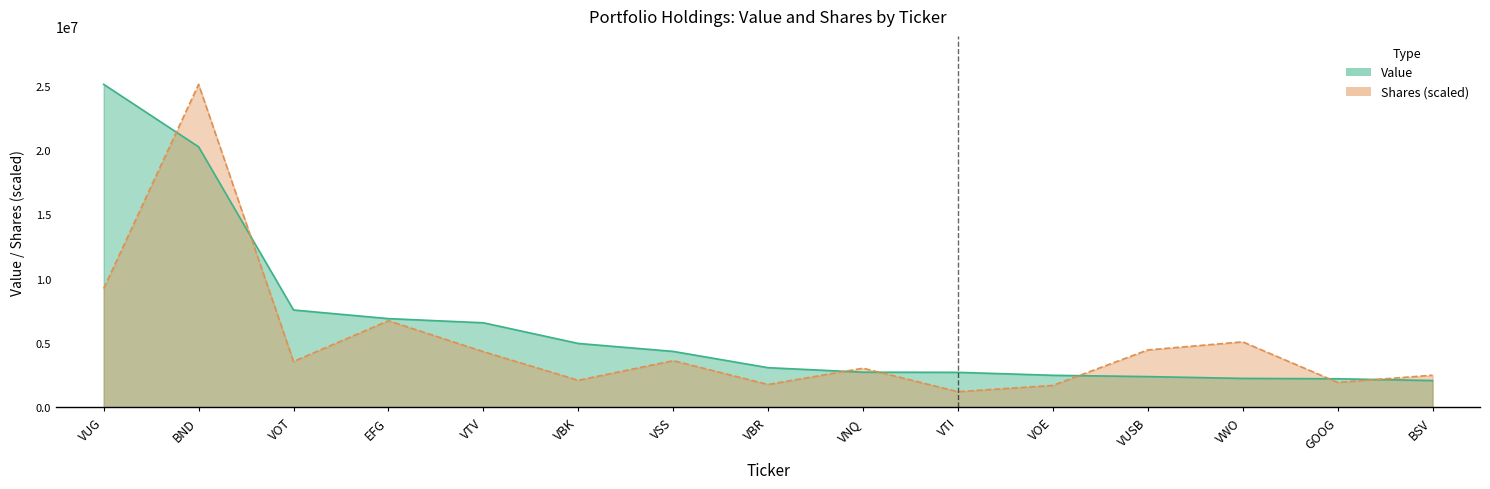

The value of Shares or principal amount at VBR is 3089302.3. True or false?

False